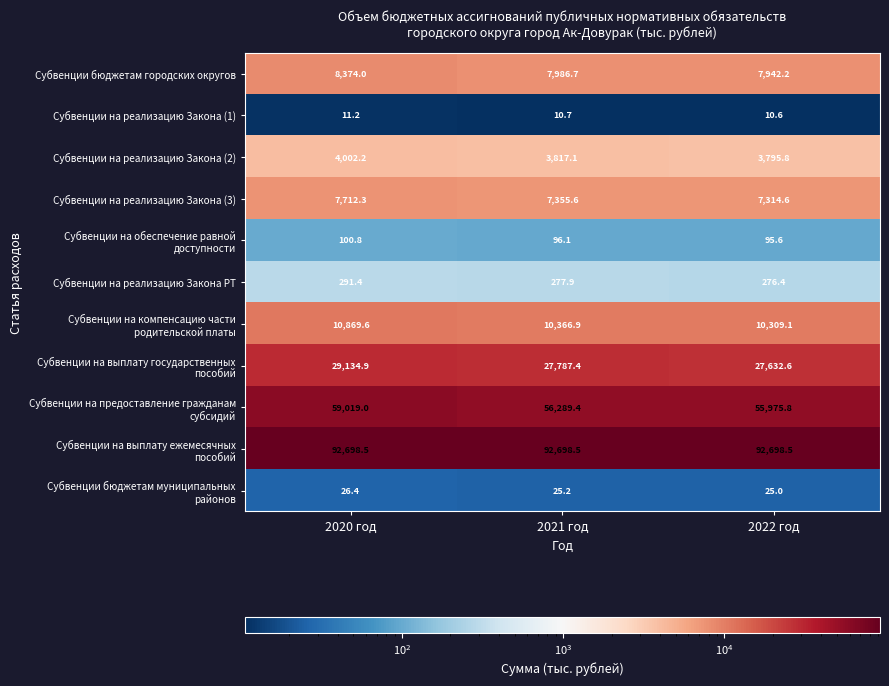

What is the total value across all series at 2020 год?

212240.3